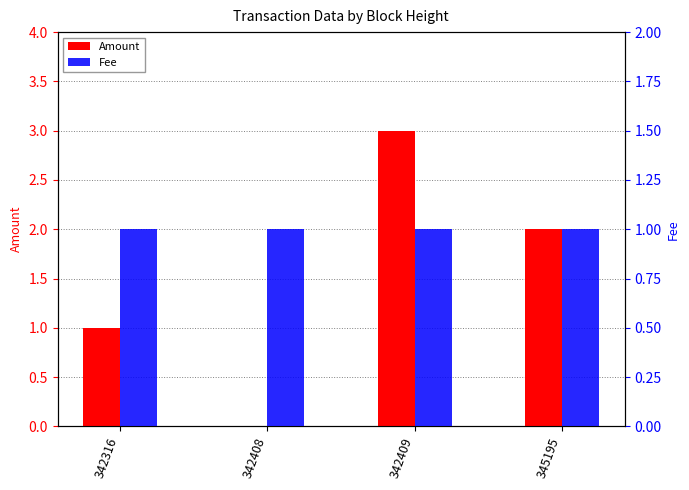

What is the value of the Fee bar at the 1st from the left?

1.0